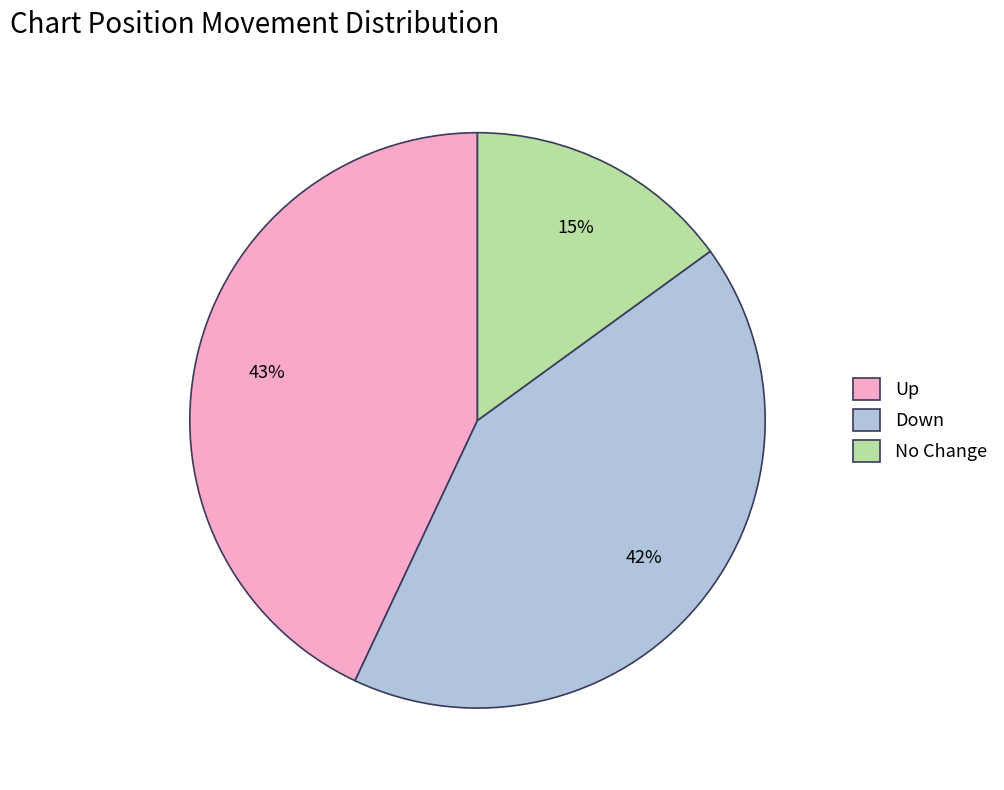

Does any single category account for the majority?

No